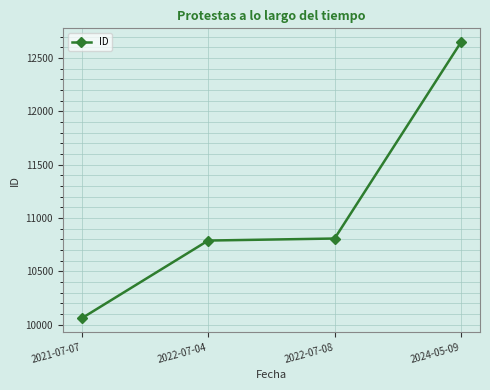

Reading left to right, transcribe all the data shown in this chart.

10061	10789	10808	12648